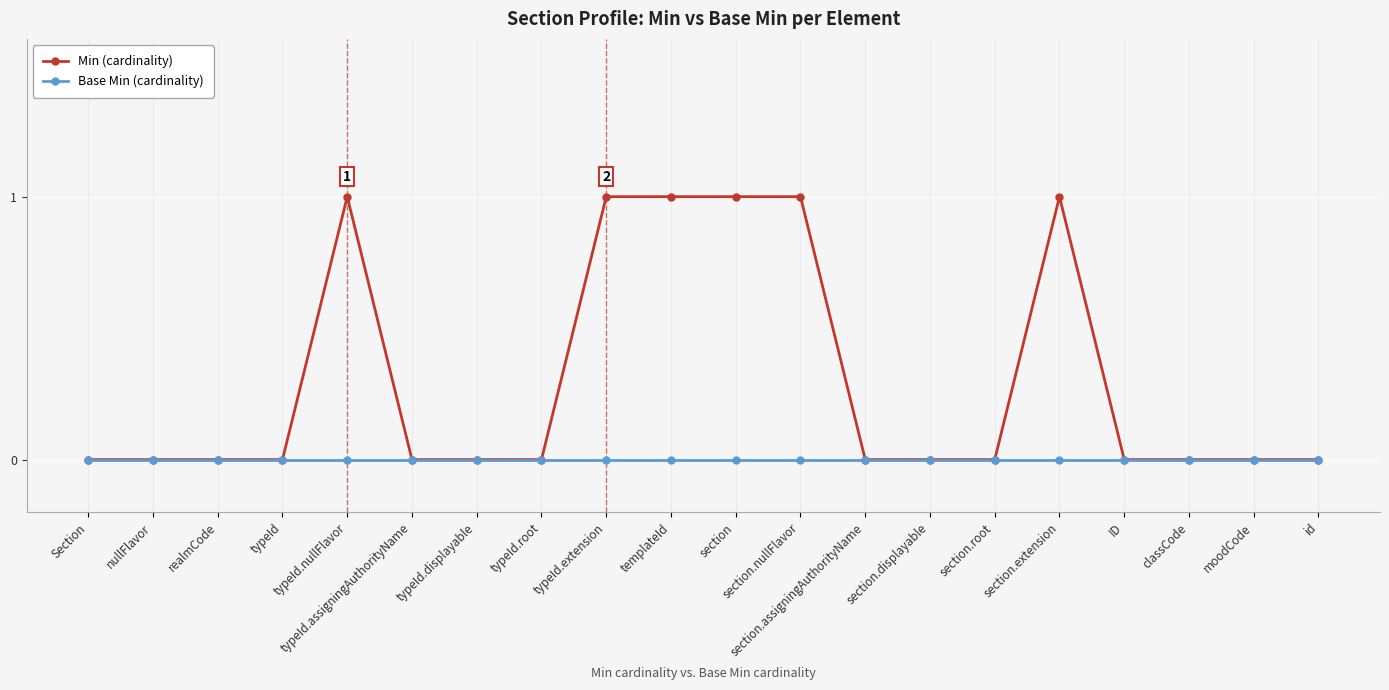

Count the Min (cardinality) values in the range 0 to 1.

20